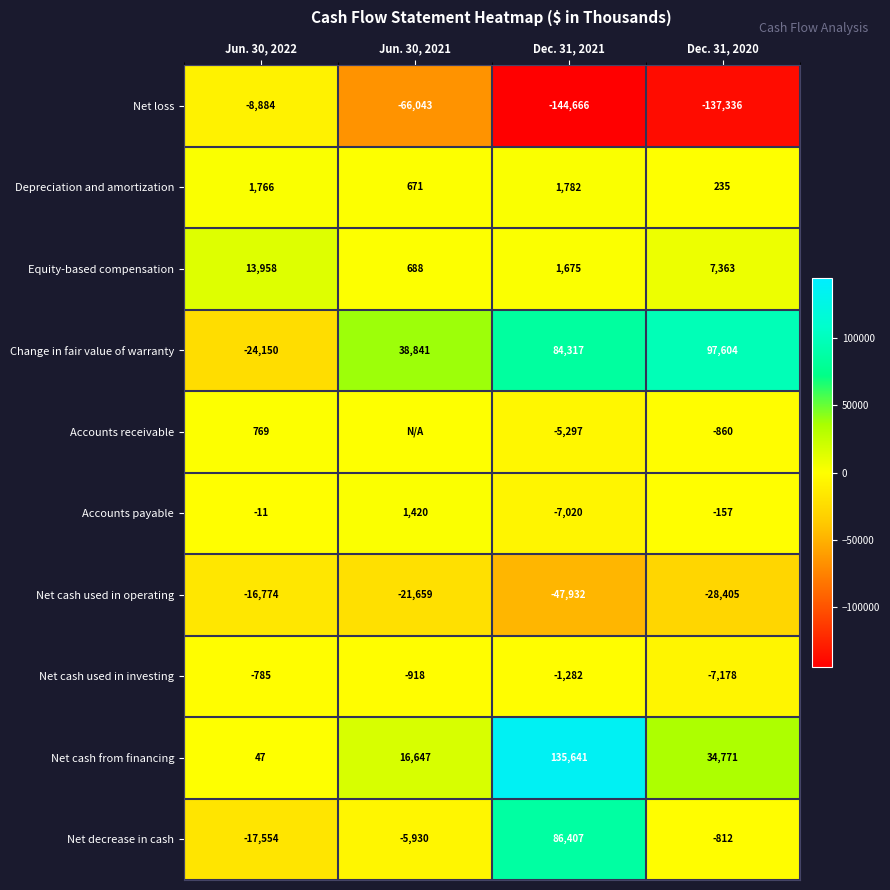

How many negative values does the Net decrease in cash series have?

3